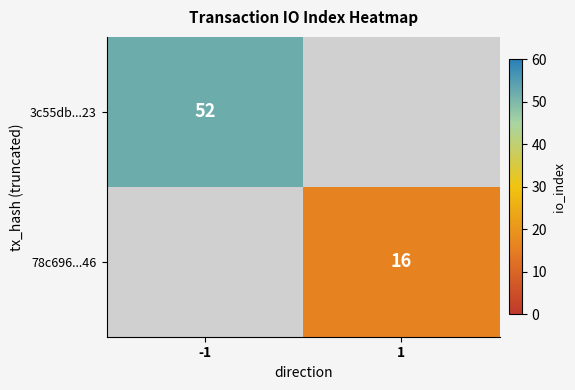

Count the number of data series in this chart.

2